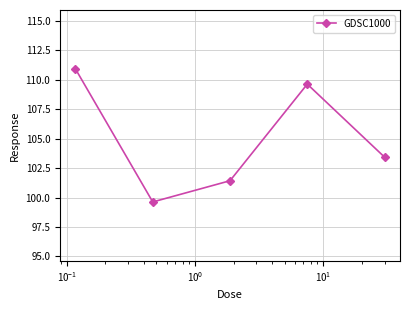

What is the minimum value shown in the chart?

99.6